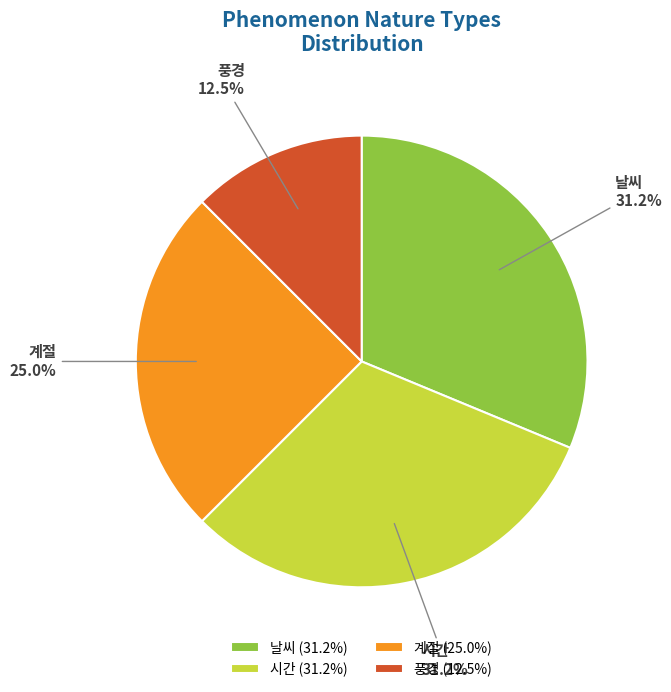

Does any single category account for the majority?

No